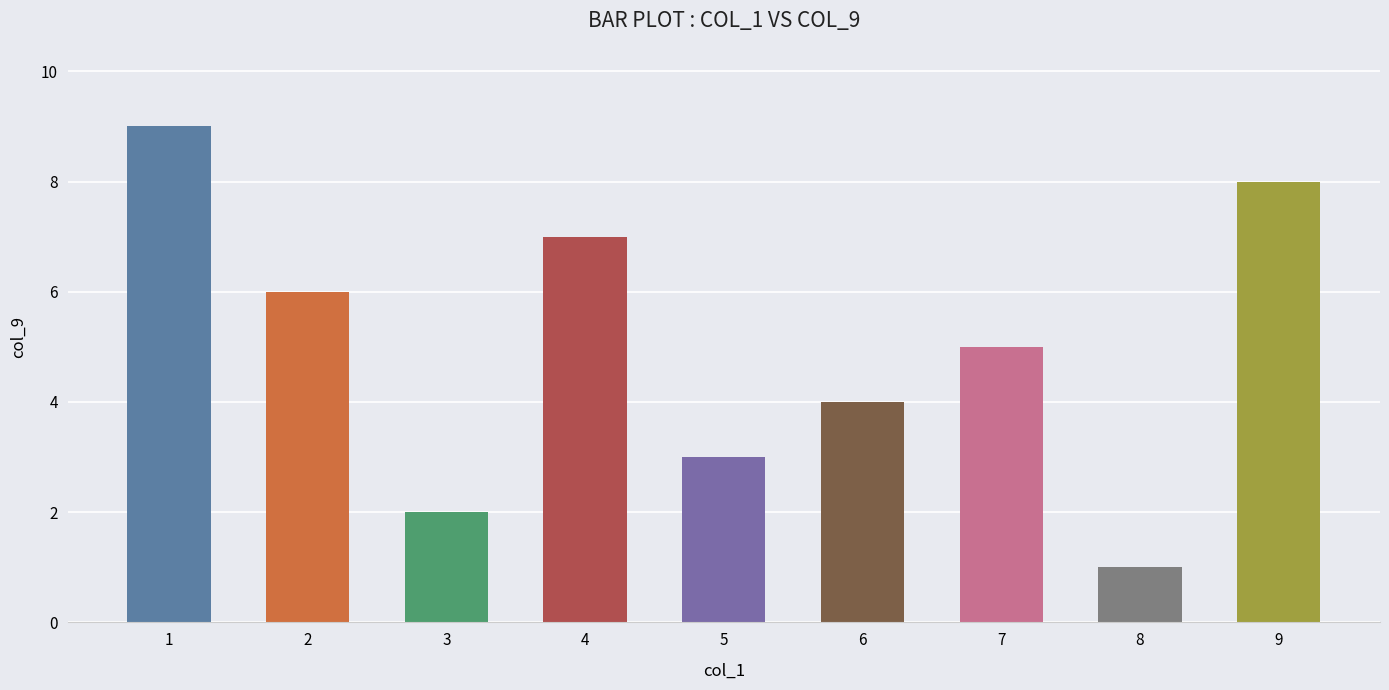

What value does the data have at 7?

5